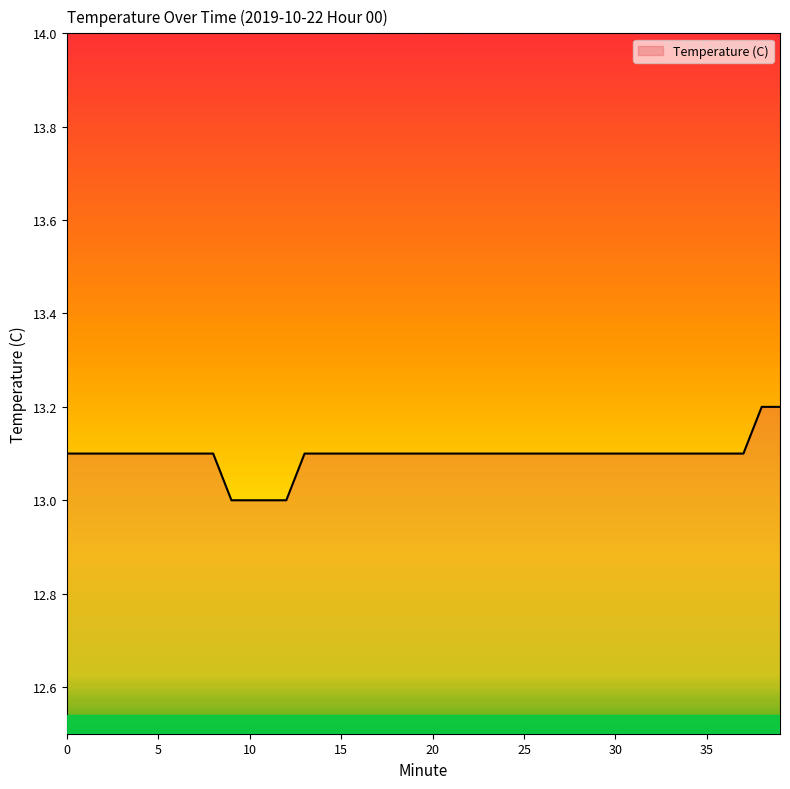

What is the greatest value displayed?

13.2